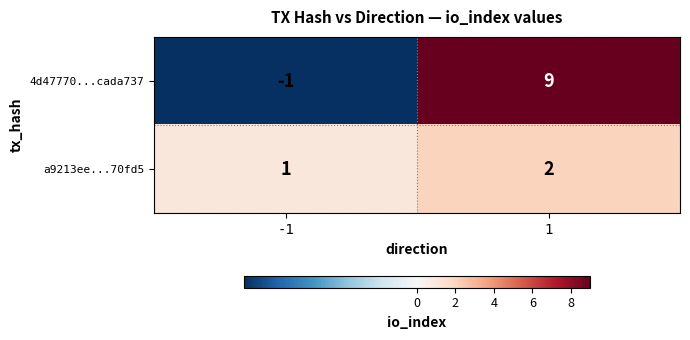

Is it true that a9213ee...70fd5 equals 2 at 1?

True